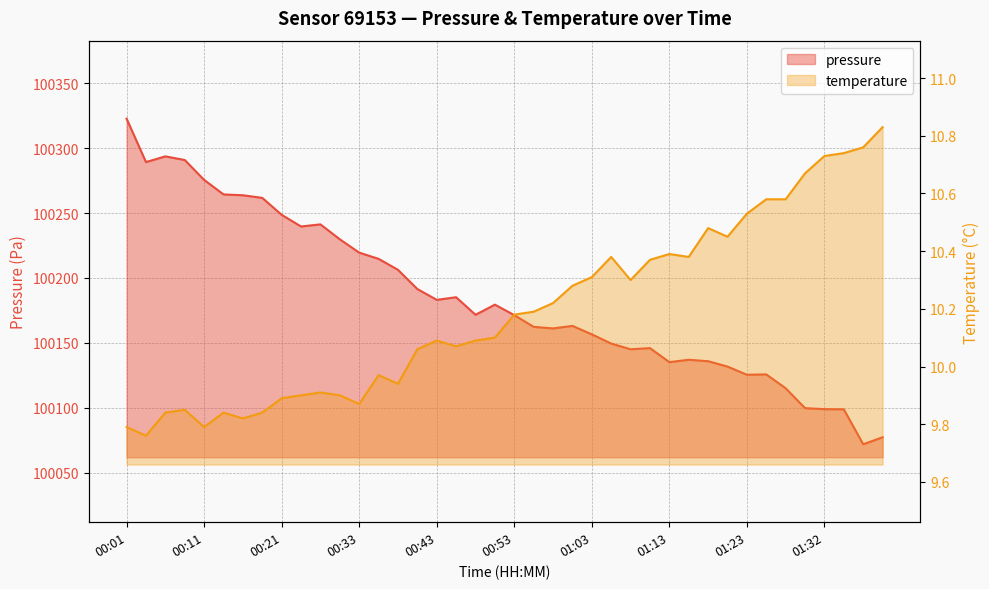

Reading left to right, extract all data points from this chart.

pressure: 00:01=100322.6	00:03=100289.2	00:06=100293.6	00:08=100290.8	00:11=100275.5	00:13=100264.3	00:16=100263.7	00:18=100261.6	00:21=100248.6	00:23=100239.6	00:26=100241.2	00:28=100229.8	00:33=100219.5	00:36=100214.7	00:38=100206.3	00:41=100191.5	00:43=100183.2	00:46=100185.2	00:48=100171.7	00:50=100179.5	00:53=100171.4	00:56=100162.4	00:58=100161.2	01:01=100163.1	01:03=100156.6	01:06=100149.5	01:08=100145.1	01:11=100146.0	01:13=100135.2	01:16=100137.1	01:18=100135.9	01:20=100131.8	01:23=100125.5	01:25=100125.8	01:28=100115.1	01:30=100099.8	01:32=100099.1	01:35=100098.9	01:37=100072.0	01:40=100077.4
temperature: 00:01=9.8	00:03=9.8	00:06=9.8	00:08=9.8	00:11=9.8	00:13=9.8	00:16=9.8	00:18=9.8	00:21=9.9	00:23=9.9	00:26=9.9	00:28=9.9	00:33=9.9	00:36=10.0	00:38=9.9	00:41=10.1	00:43=10.1	00:46=10.1	00:48=10.1	00:50=10.1	00:53=10.2	00:56=10.2	00:58=10.2	01:01=10.3	01:03=10.3	01:06=10.4	01:08=10.3	01:11=10.4	01:13=10.4	01:16=10.4	01:18=10.5	01:20=10.4	01:23=10.5	01:25=10.6	01:28=10.6	01:30=10.7	01:32=10.7	01:35=10.7	01:37=10.8	01:40=10.8